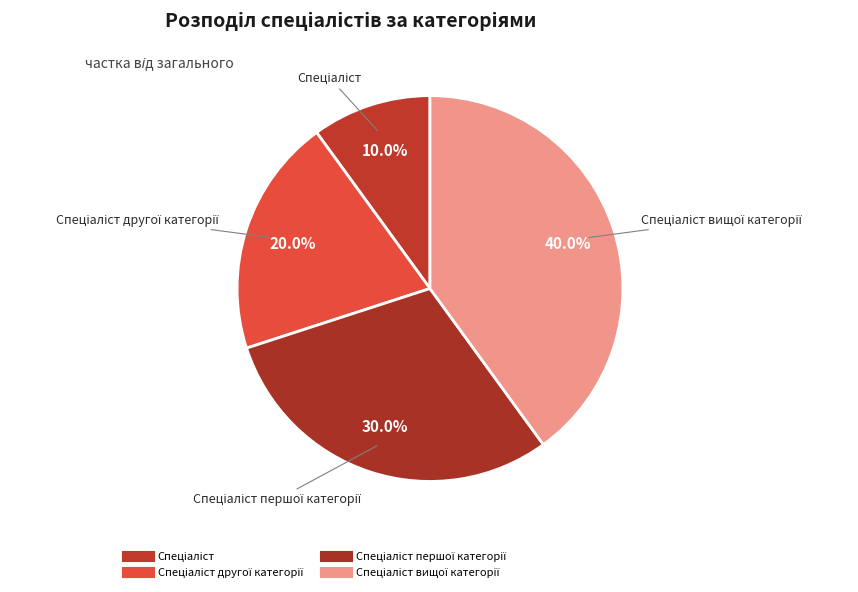

How many slices are in this pie chart?

4